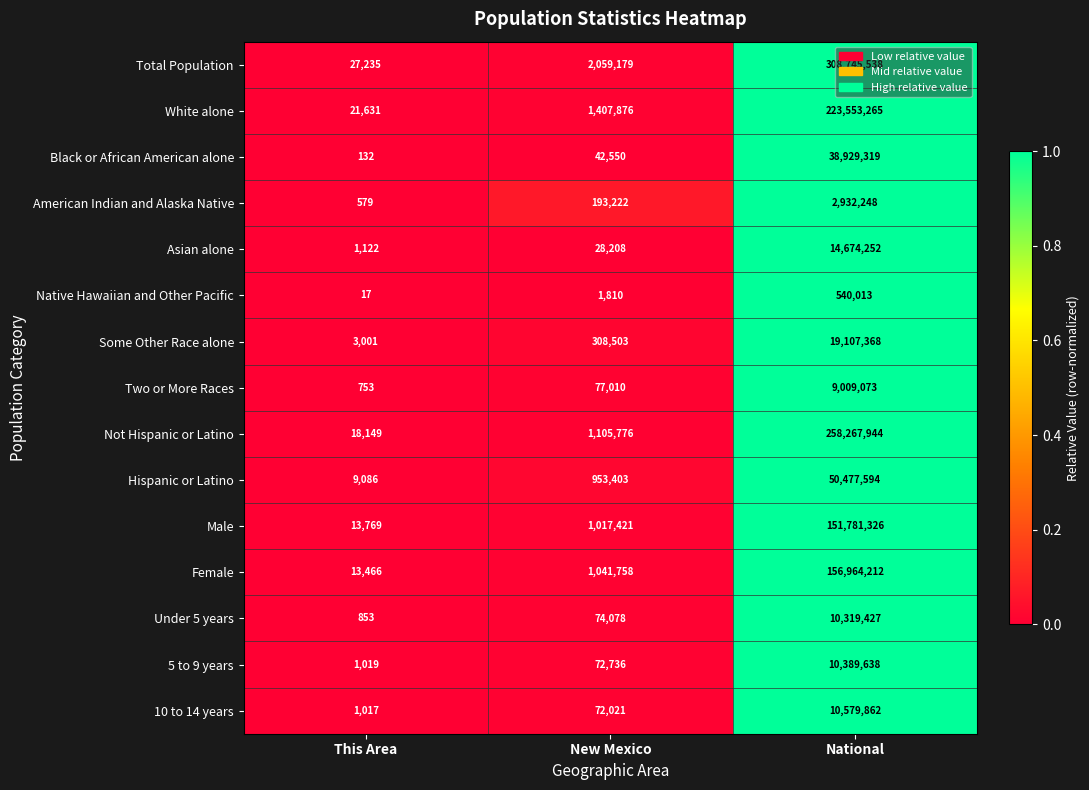

The Some Other Race alone series shows 3001 at This Area. True or false?

True